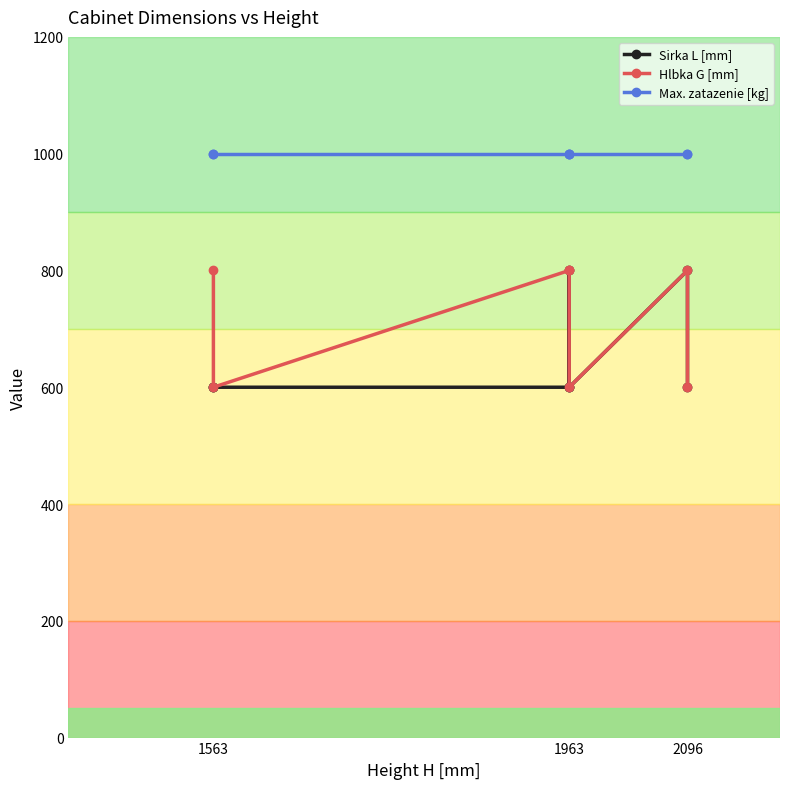

True or false: Hlbka G [mm] and Max. zatazenie [kg] cross at least once.

False